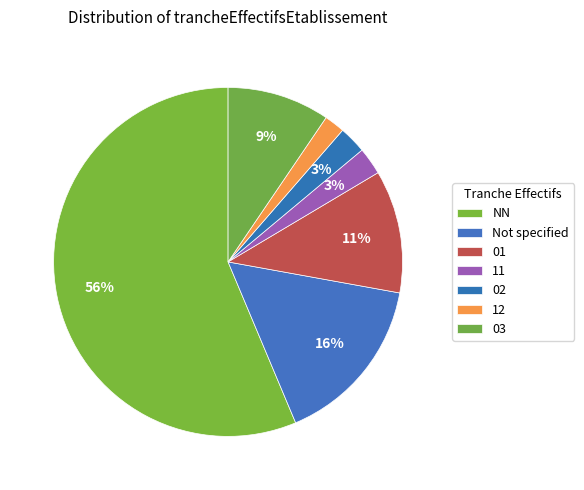

Approximately how many times larger is the value at 03 compared to 01?

0.8